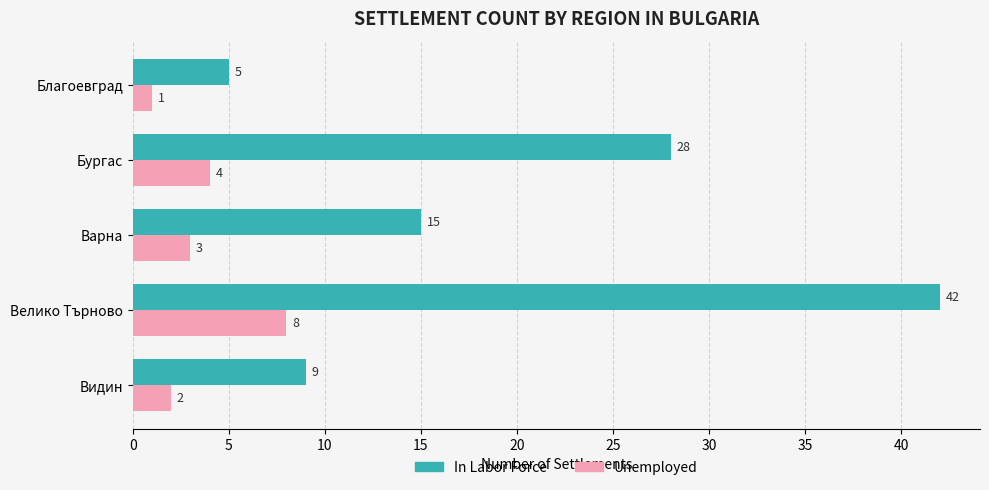

Where is In Labor Force nearest to the value 23?

Бургас